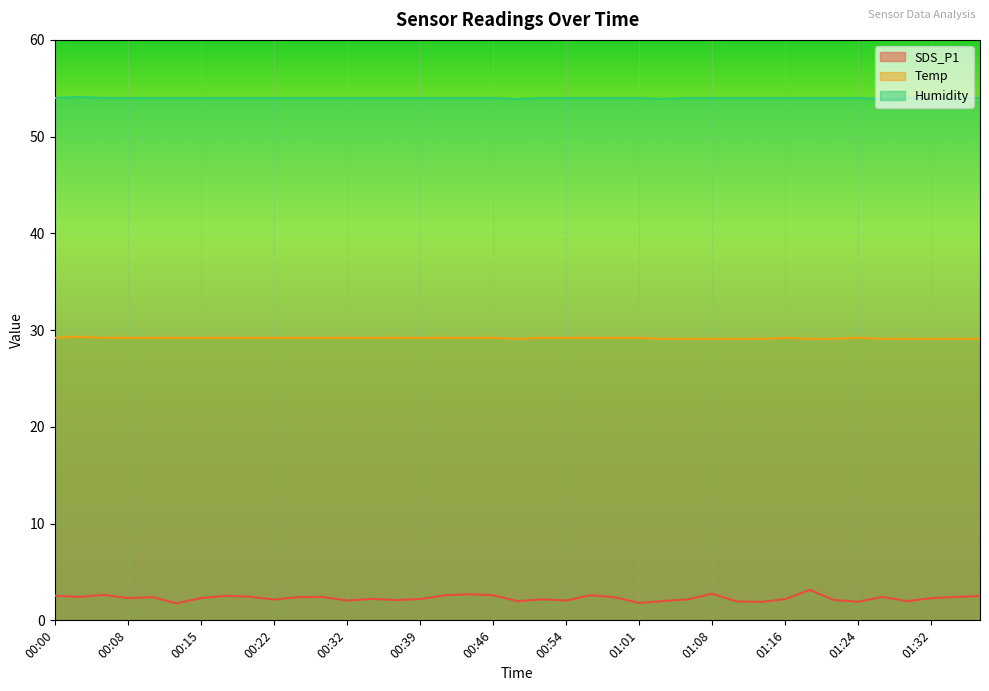

Reading right to left, list all the values displayed in this chart.

SDS_P1: 2.5	2.4	2.3	2.0	2.4	1.9	2.1	3.1	2.2	1.9	1.9	2.8	2.2	2.0	1.8	2.4	2.6	2.0	2.2	2.0	2.6	2.7	2.6	2.2	2.1	2.2	2.0	2.4	2.4	2.1	2.5	2.5	2.3	1.8	2.4	2.3	2.6	2.4	2.5
Temp: 29.1	29.1	29.1	29.1	29.1	29.2	29.1	29.1	29.2	29.1	29.1	29.1	29.1	29.1	29.2	29.2	29.2	29.2	29.2	29.1	29.2	29.2	29.2	29.2	29.2	29.2	29.2	29.2	29.2	29.2	29.2	29.2	29.2	29.2	29.2	29.2	29.2	29.3	29.2
Humidity: 54.0	54.0	54.0	54.0	53.9	54.0	54.0	54.0	54.0	54.0	54.0	54.0	54.0	53.9	54.0	54.0	54.0	54.0	54.0	53.9	54.0	54.0	54.0	54.0	54.0	54.0	54.0	54.0	54.0	54.0	54.0	54.0	54.0	54.0	54.0	54.0	54.0	54.1	54.0